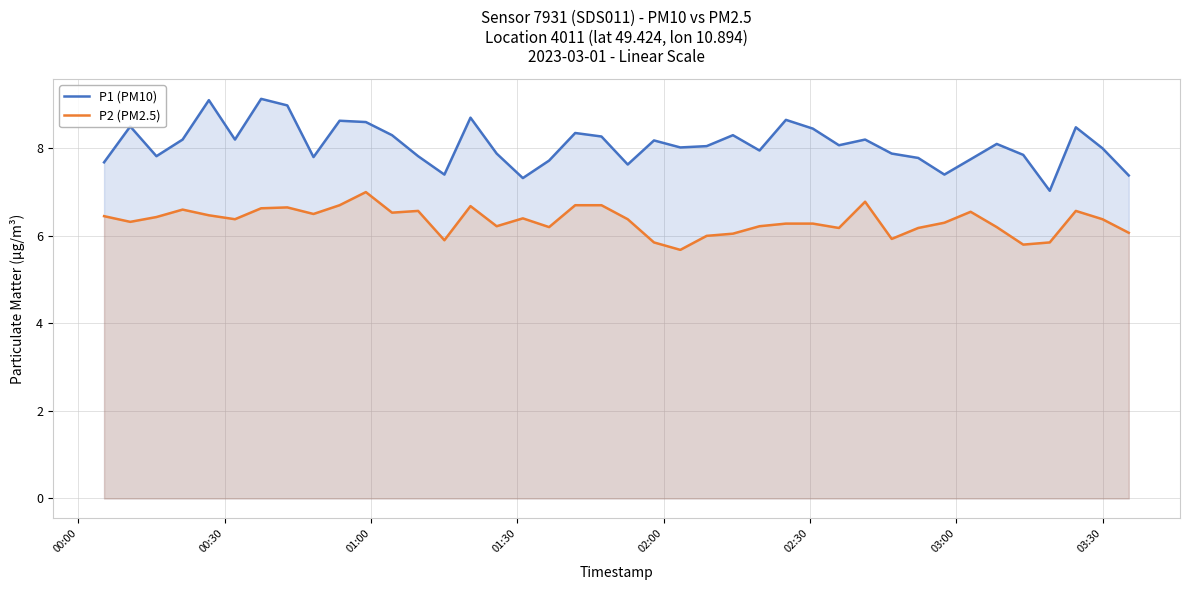

Which series has the largest total across all categories?

P1 (PM10)